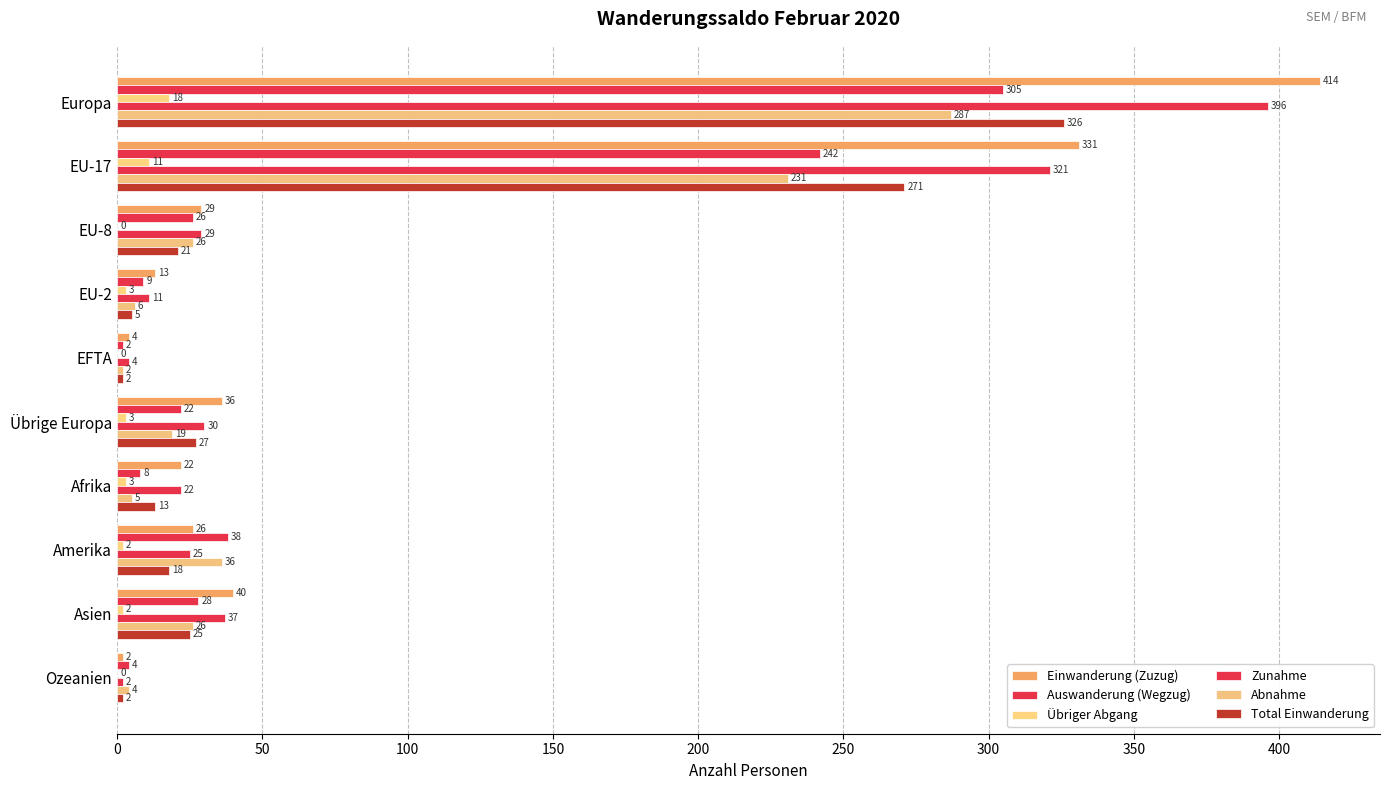

Count the number of data series in this chart.

6